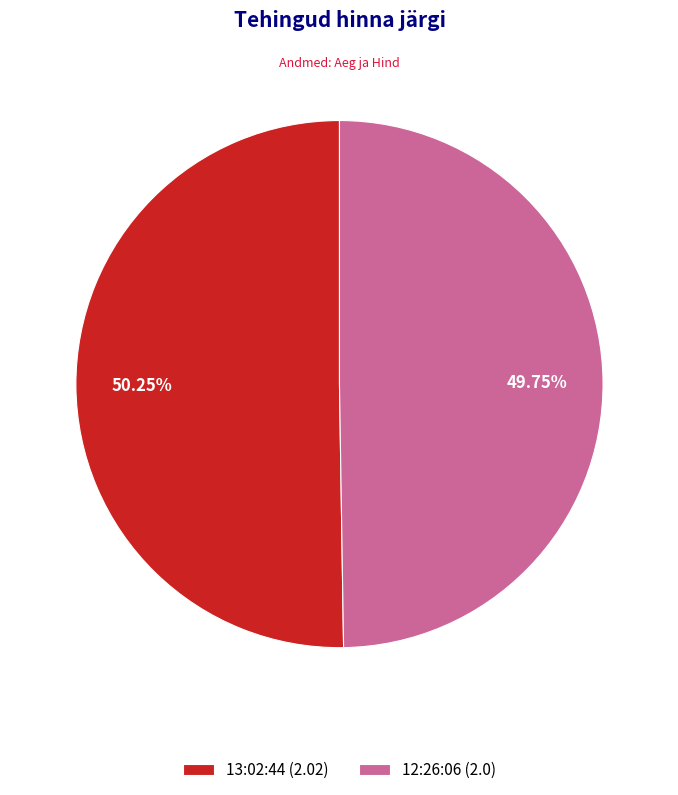

Approximately how many times larger is the value at 13:02:44 (2.02) compared to 12:26:06 (2.0)?

1.0